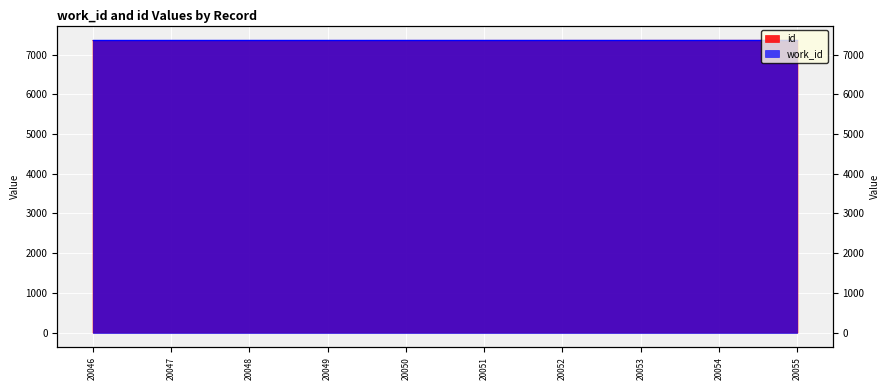

What is the difference between the maximum and second lowest values?

2.9